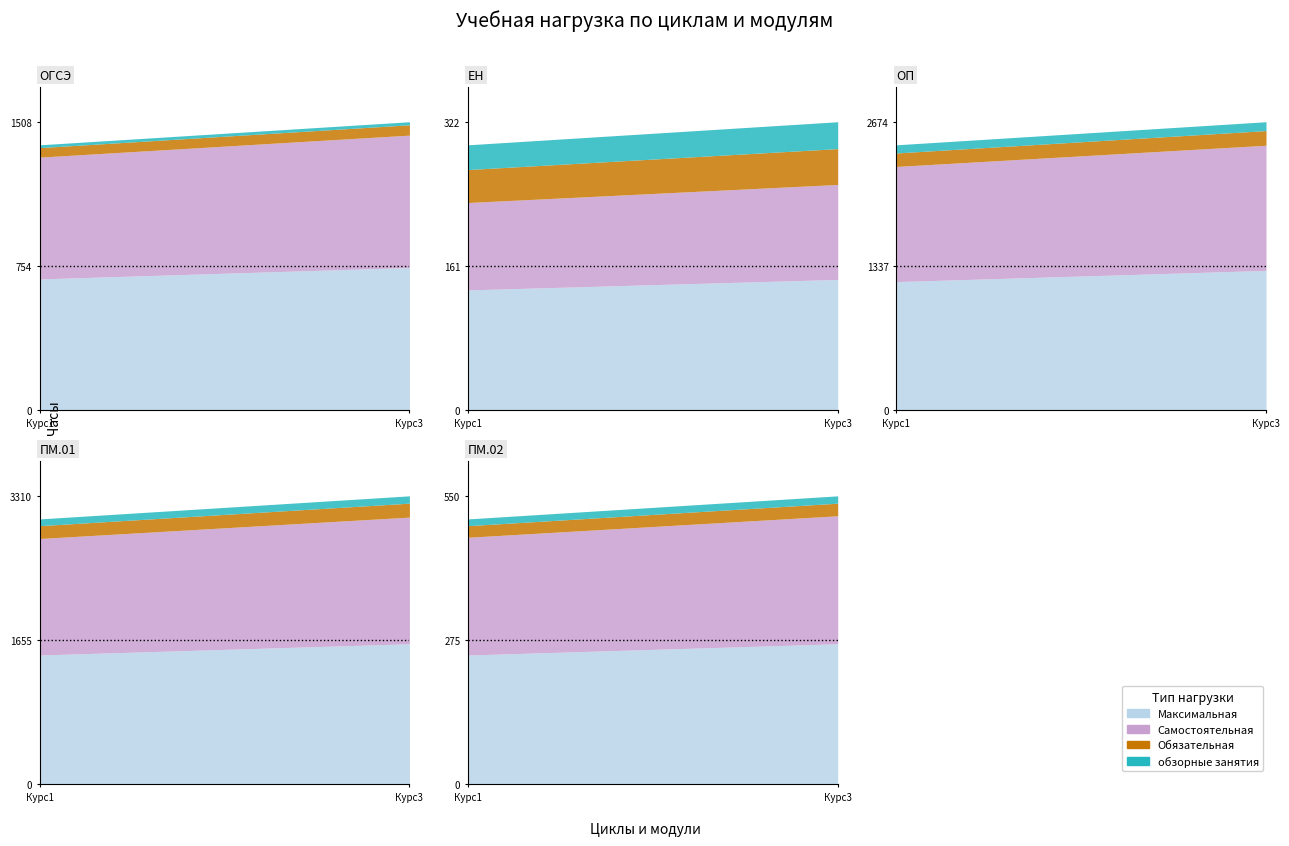

Which series has the largest range (max minus min)?

Максимальная